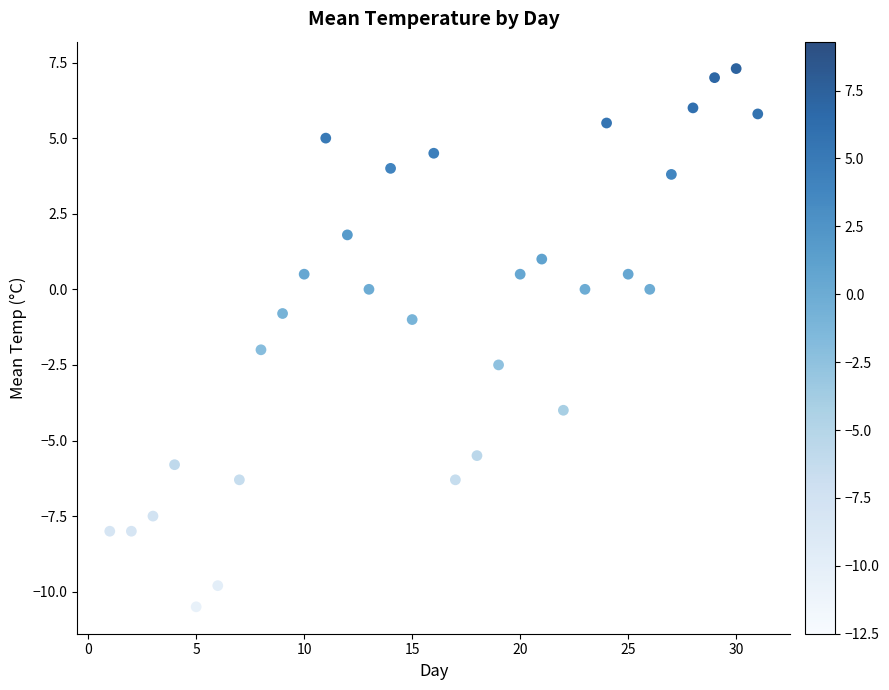

What is the range of Y values (max minus min)?

17.8